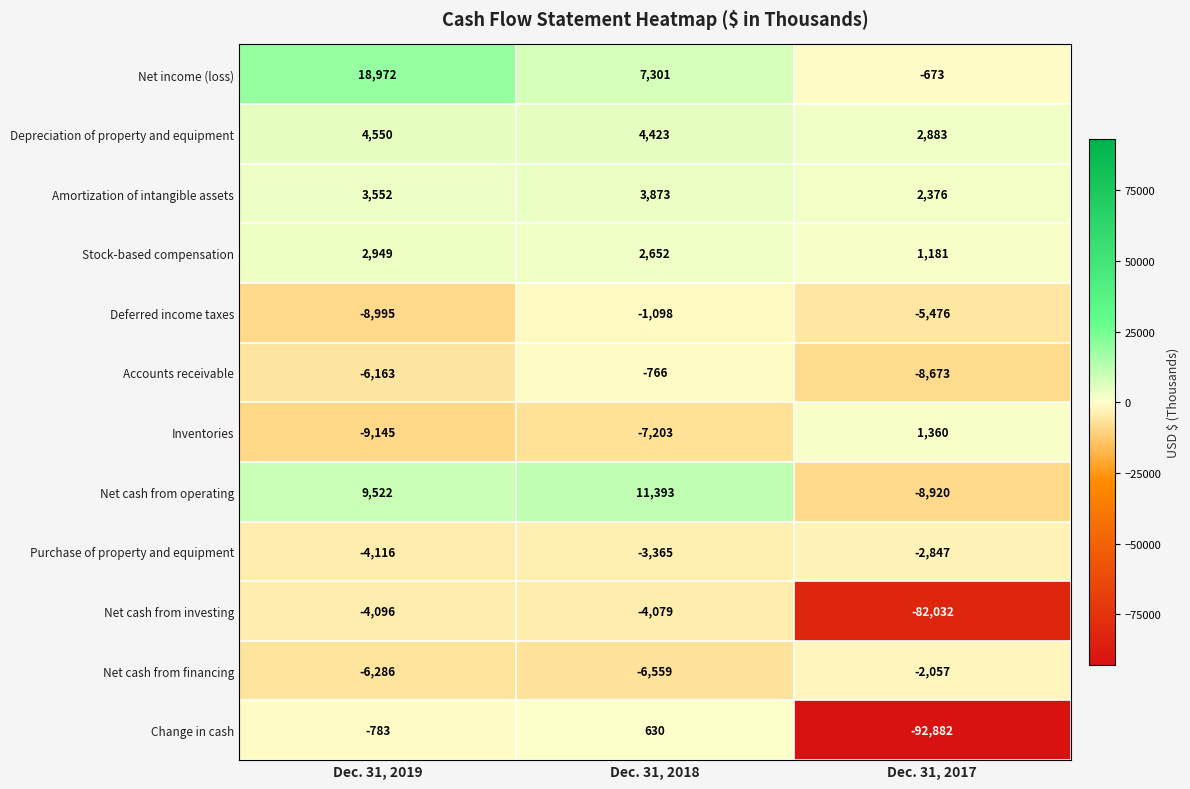

Which series has the widest spread of values?

Change in cash